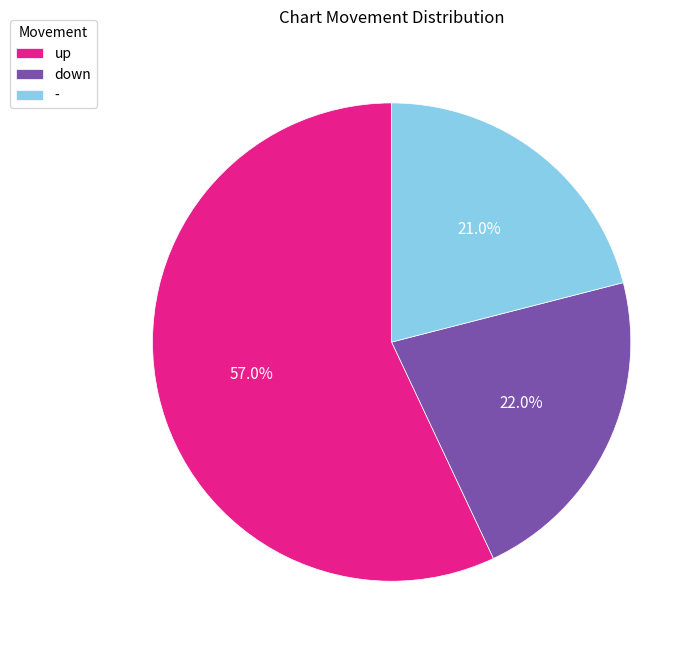

How many segments does this pie chart have?

3